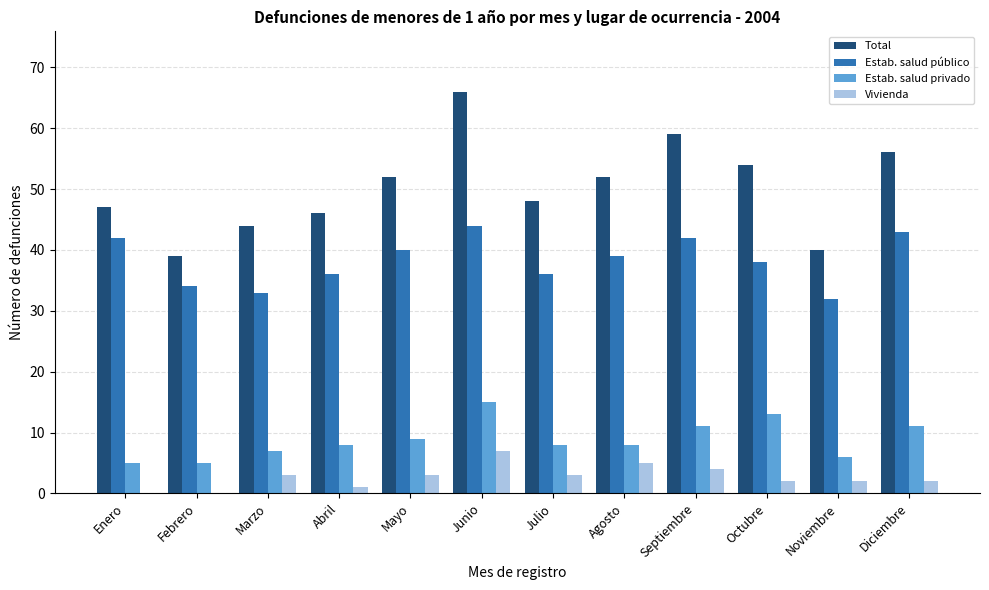

Which series has the widest spread of values?

Total